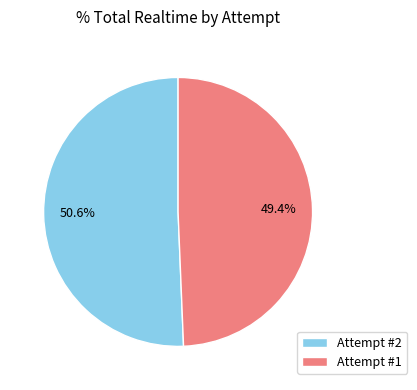

Approximately how many times larger is the value at Attempt #1 compared to Attempt #2?

1.0